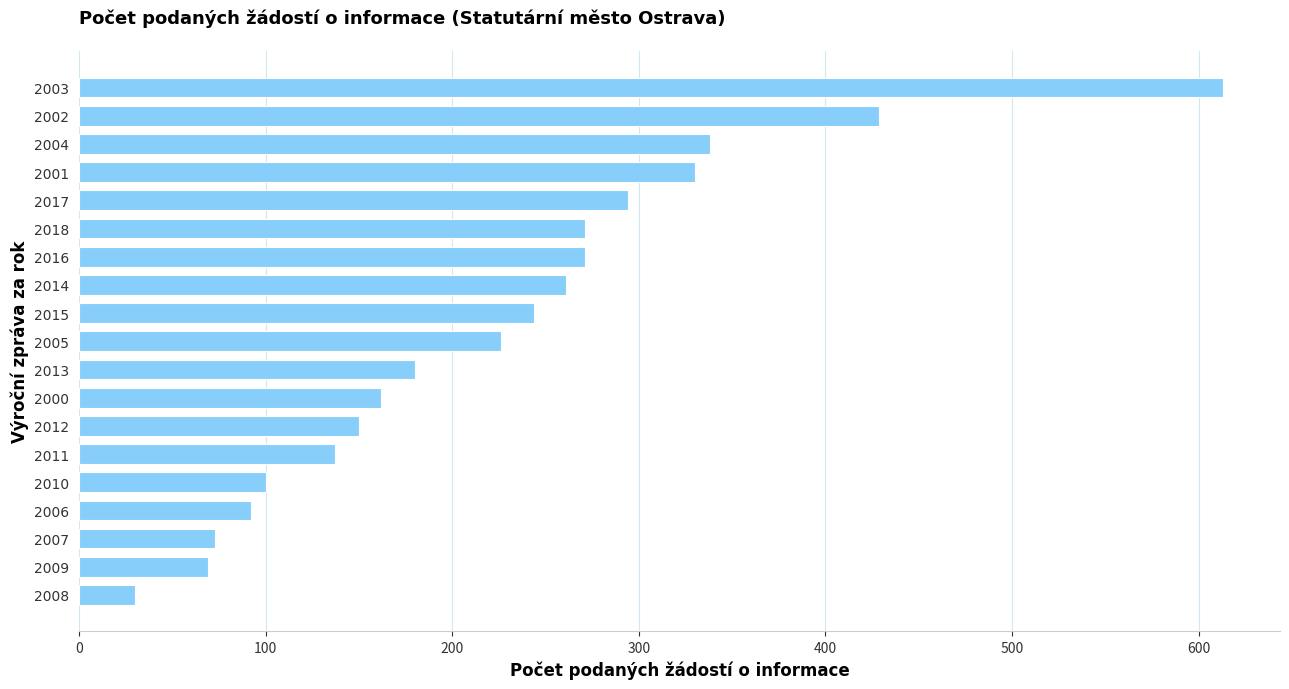

The chart shows a value of 162 at 2000. True or false?

True